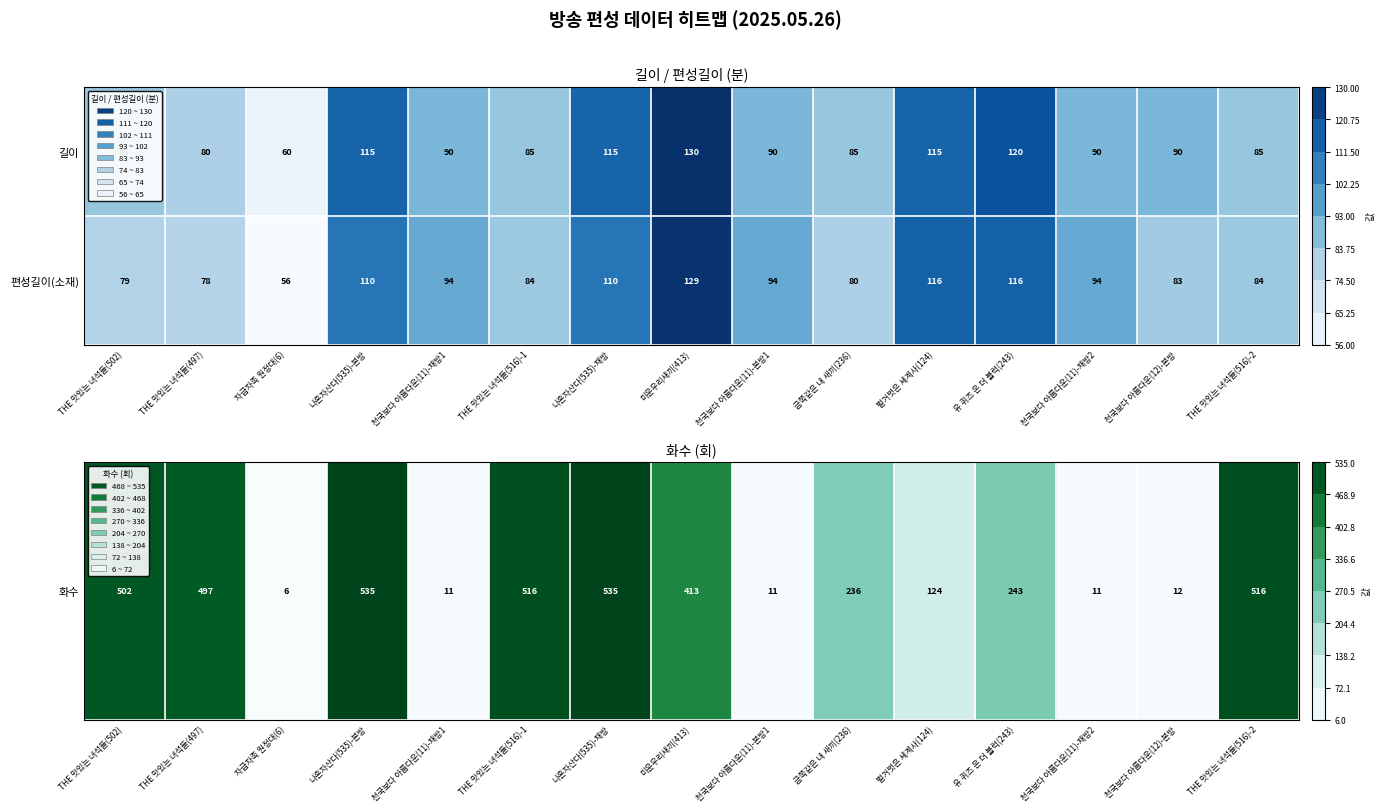

What is the difference between the 편성길이(소재) values at 천국보다 아름다운(11)-재방1 and 금쪽같은 내 새끼(236)?

14